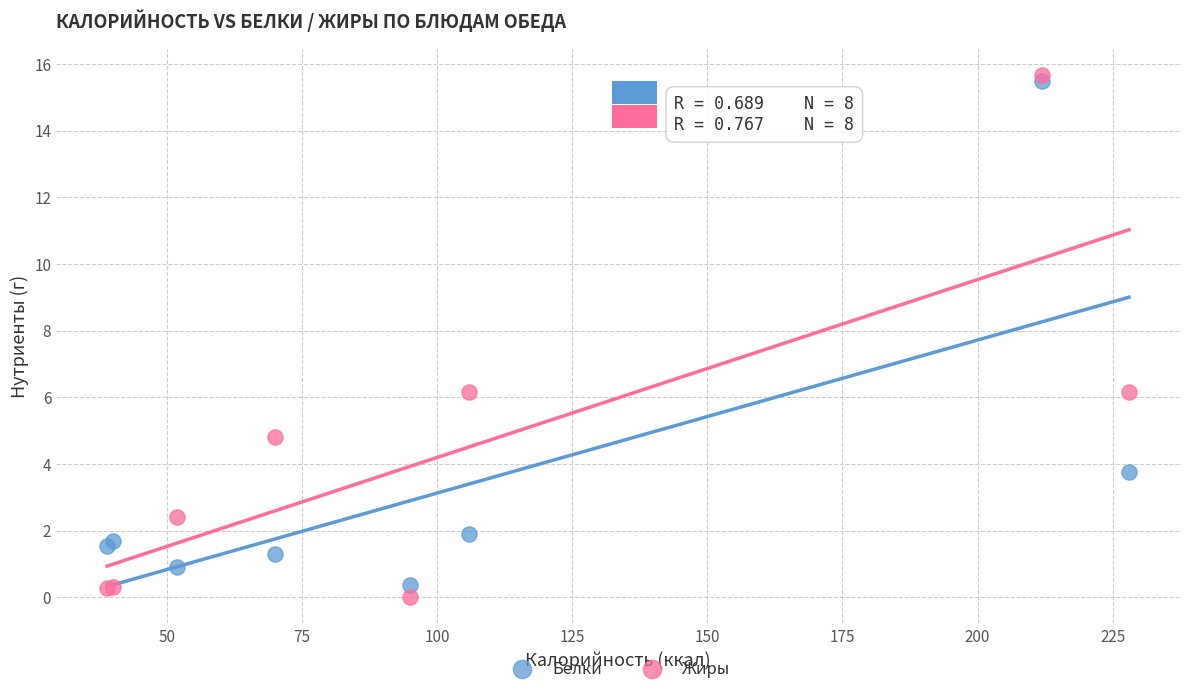

Which series has the largest Y range (max minus min)?

Жиры